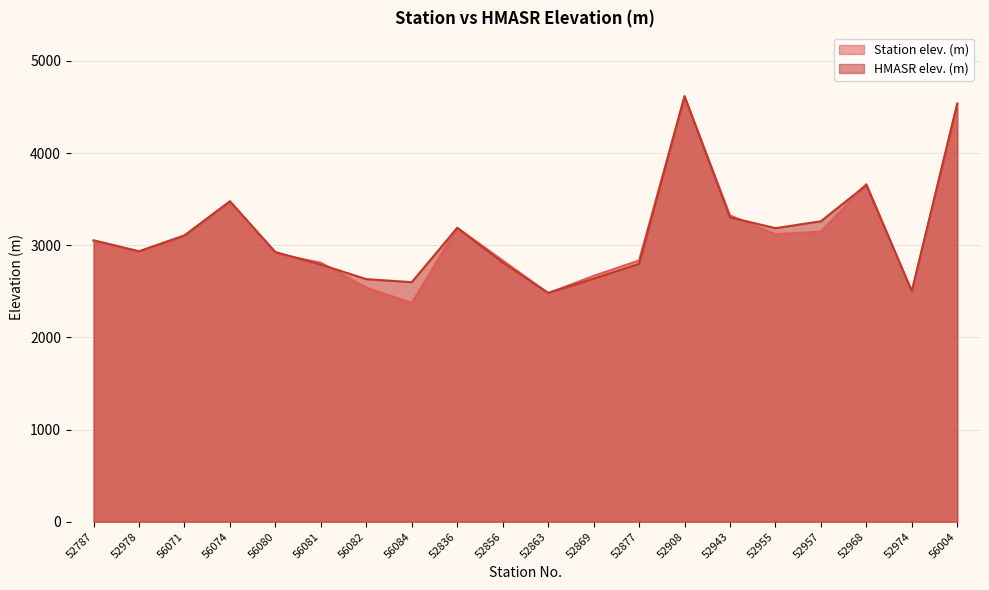

Which series has the widest spread of values?

Station elev. (m)